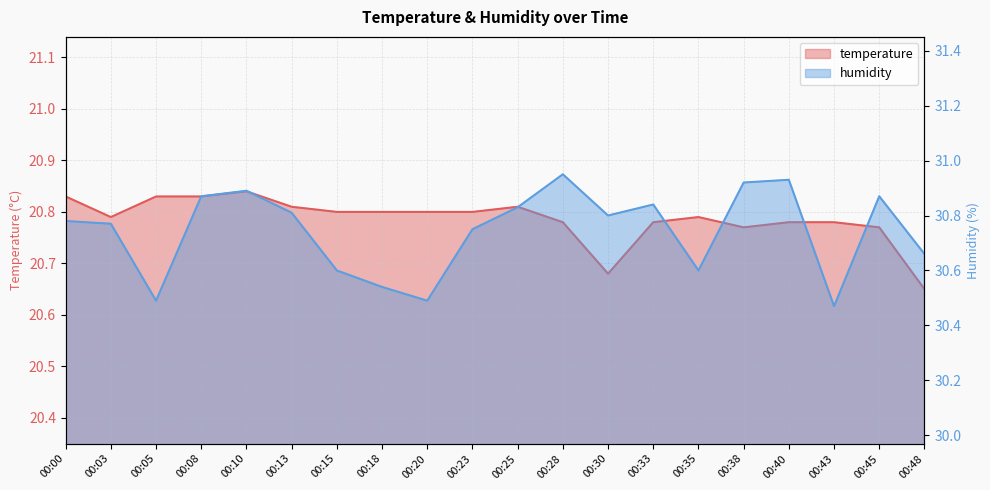

At how many categories does at least one series exceed 27?

20